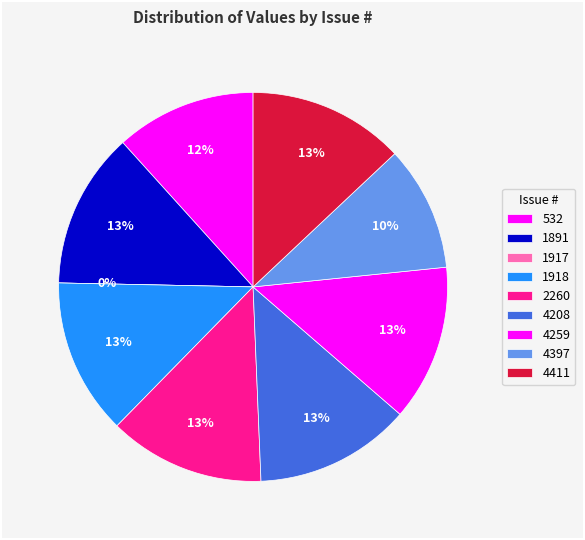

Is 1917 the majority of the pie?

No